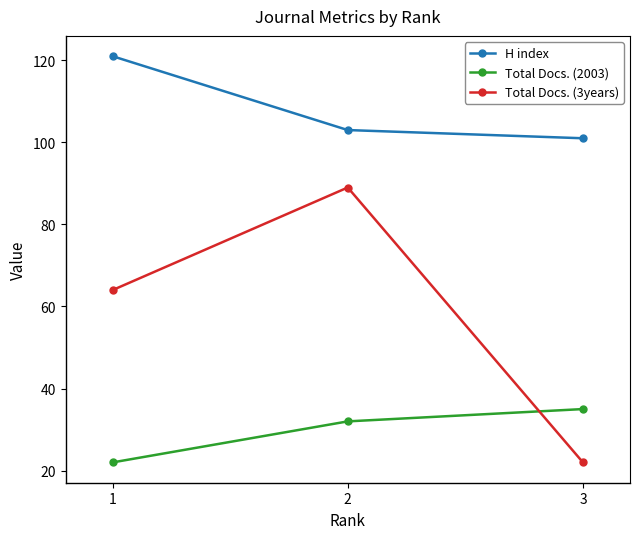

List the series in order of their peak value, lowest first.

Total Docs. (2003), Total Docs. (3years), H index